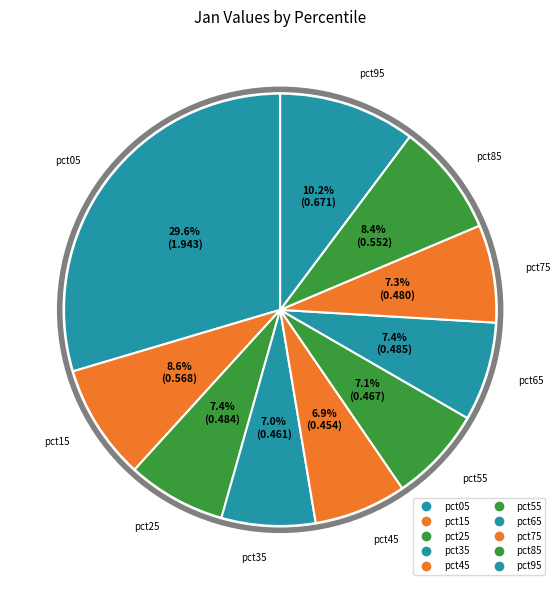

The pct65 slice represents 7% of the pie. True or false?

True